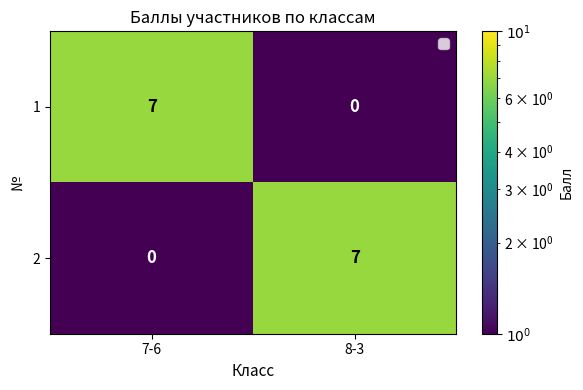

What is the spread (max minus min) of values at 8-3?

7